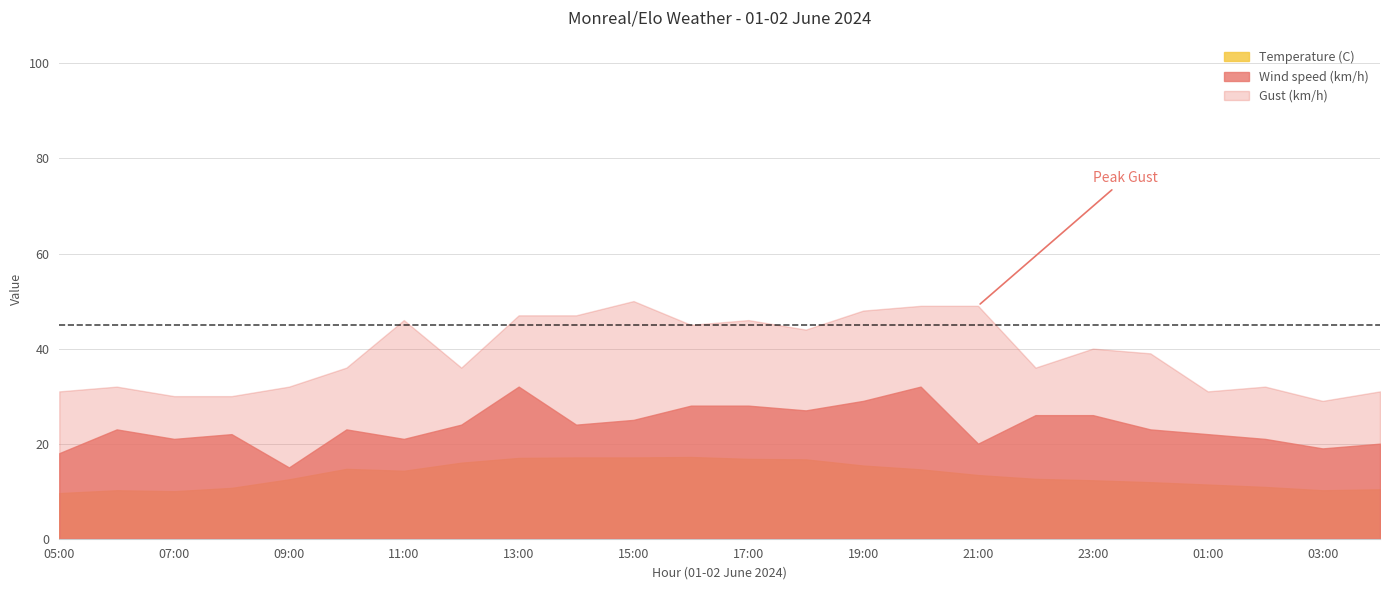

What is the difference between the maximum and minimum values in the Temperature (C) series?

7.6